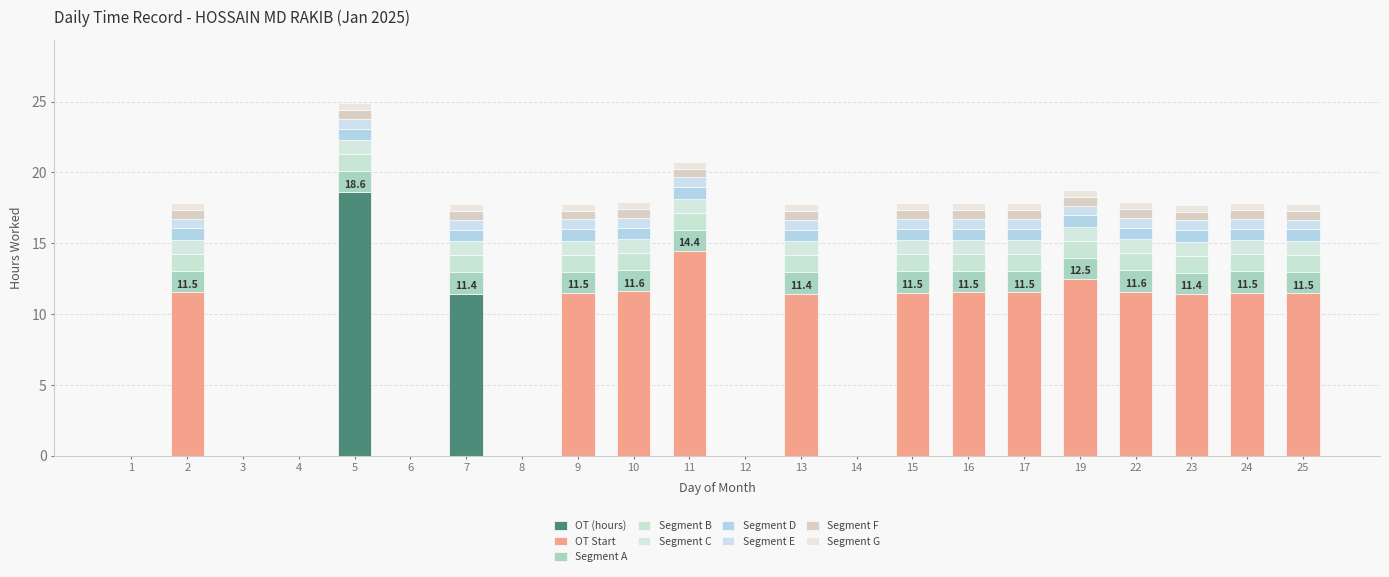

Does the chart contain stacked bars?

Yes